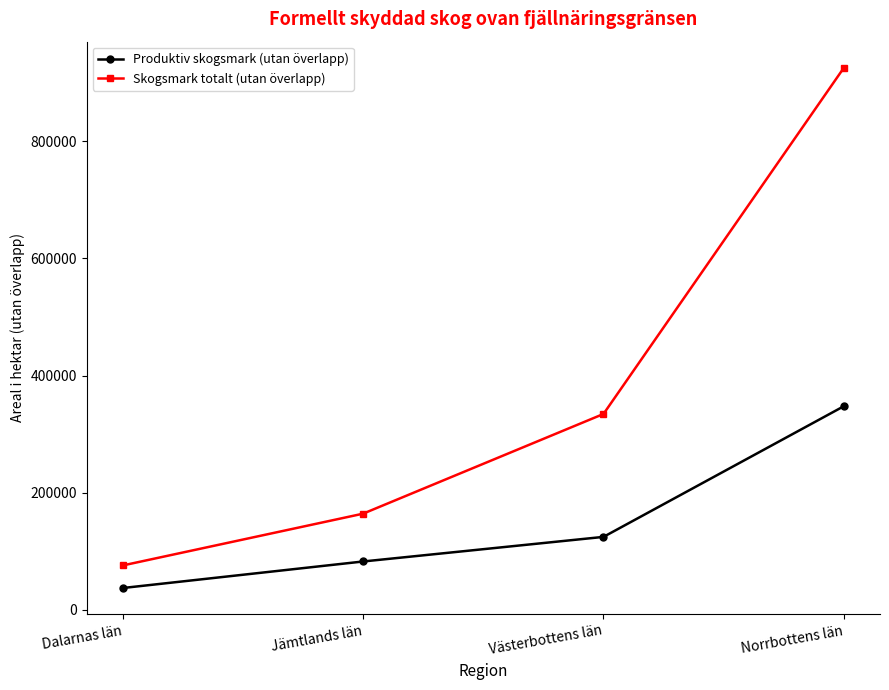

Reading left to right, transcribe all the data shown in this chart.

Produktiv skogsmark (utan överlapp): Dalarnas län=37400	Jämtlands län=82700	Västerbottens län=124700	Norrbottens län=347800
Skogsmark totalt (utan överlapp): Dalarnas län=75900	Jämtlands län=164300	Västerbottens län=334500	Norrbottens län=925500